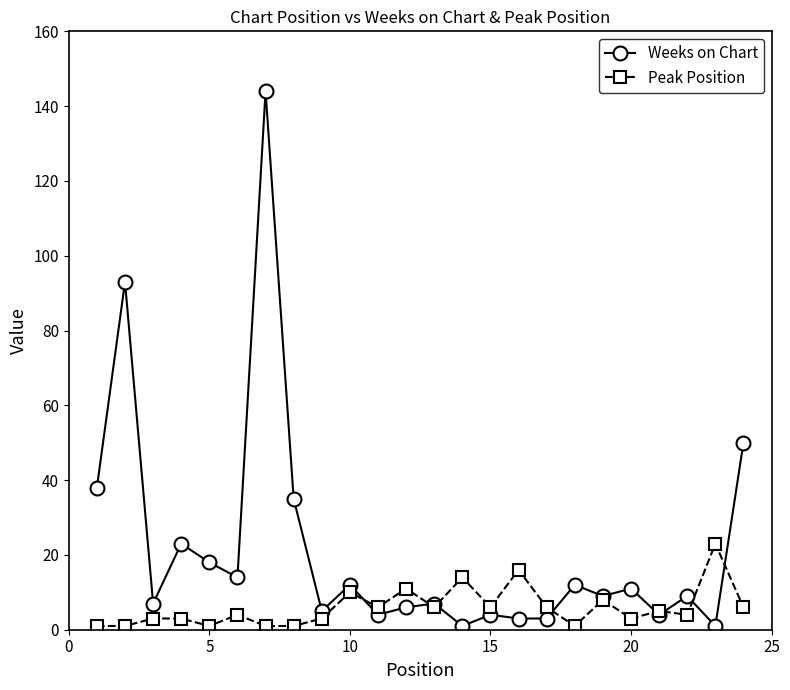

Does the chart display data point markers on the line(s)?

Yes